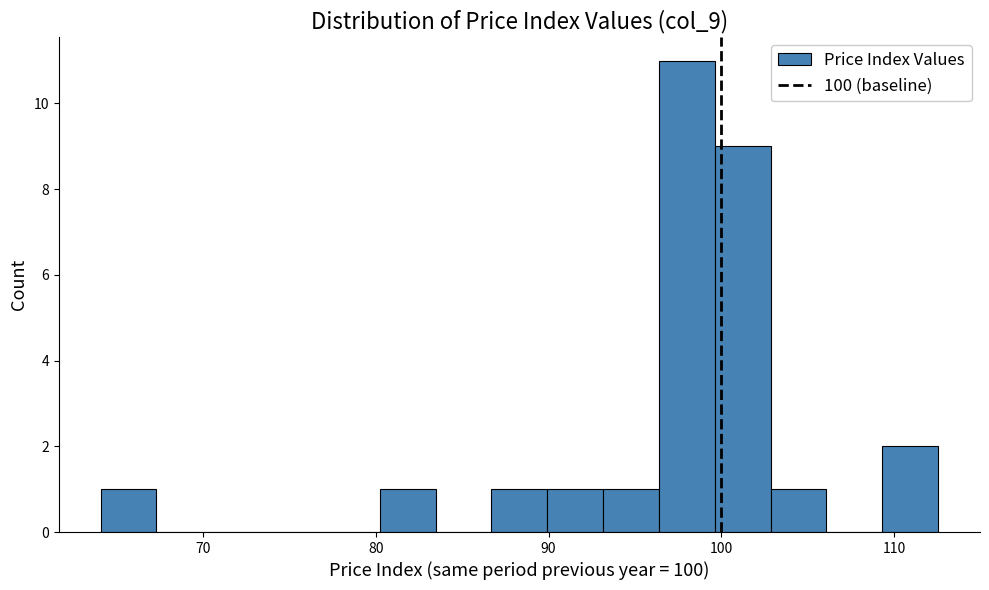

Read against the x-axis, roughly where is the centre of the tallest bar?

98